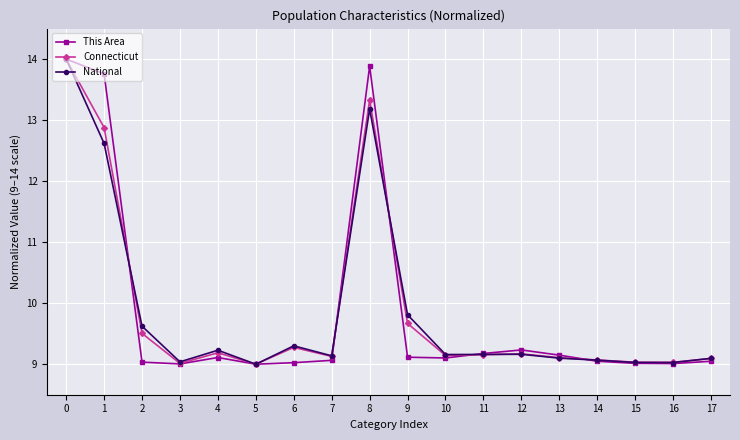

Between 8 and 13, which series saw the biggest shift?

This Area